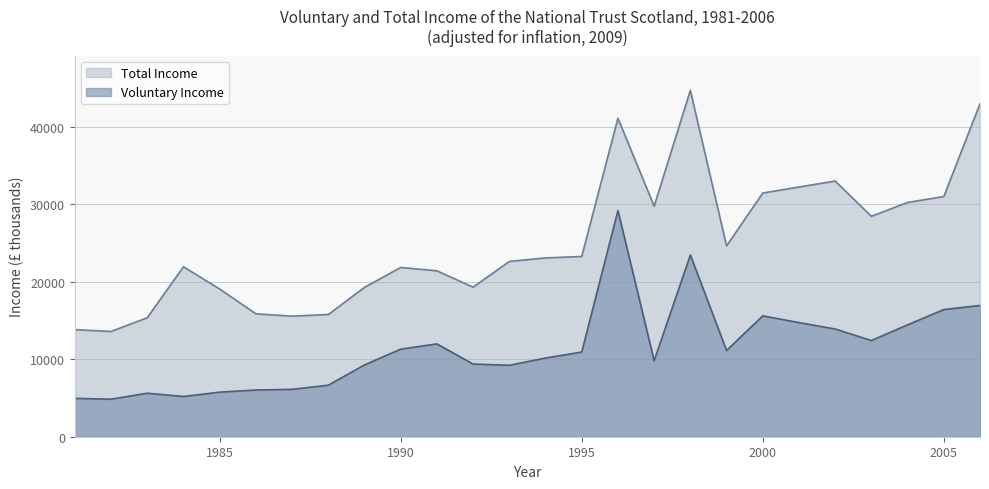

What are all the series names shown in the legend?

Total Income, Voluntary Income